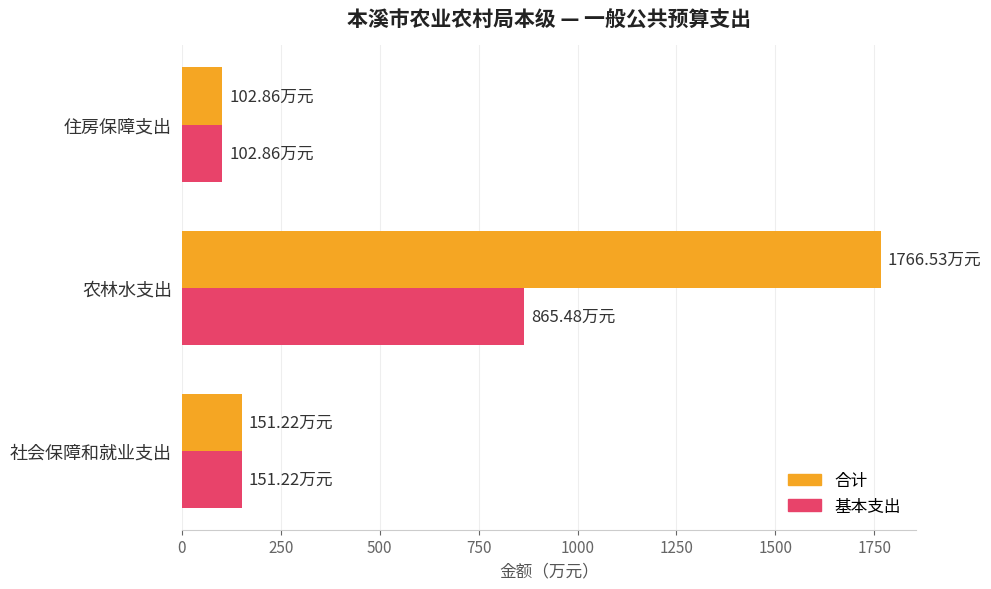

What is the difference between the maximum and minimum values in the 合计 series?

1663.7